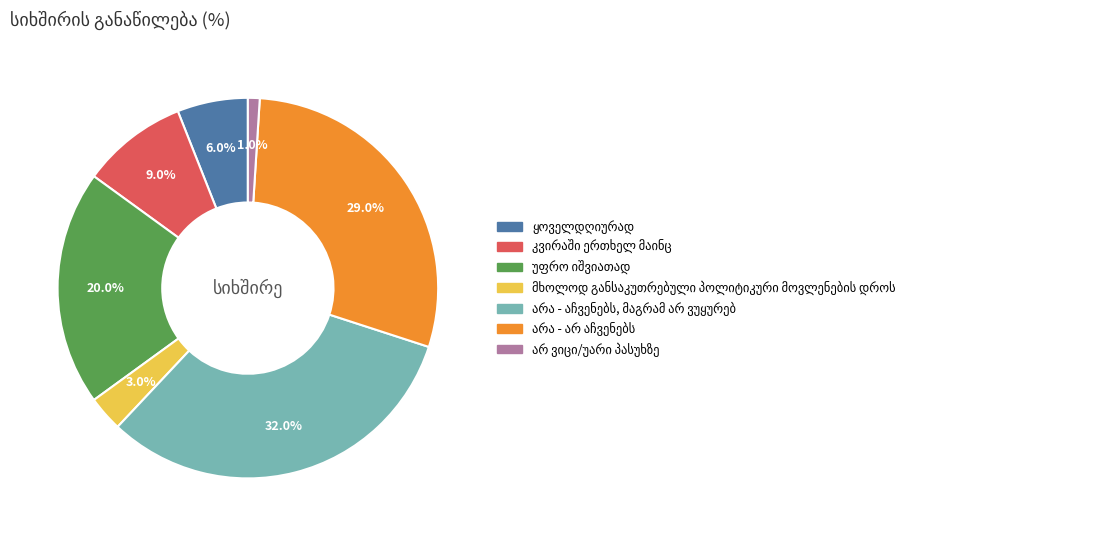

Does any single category account for the majority?

No